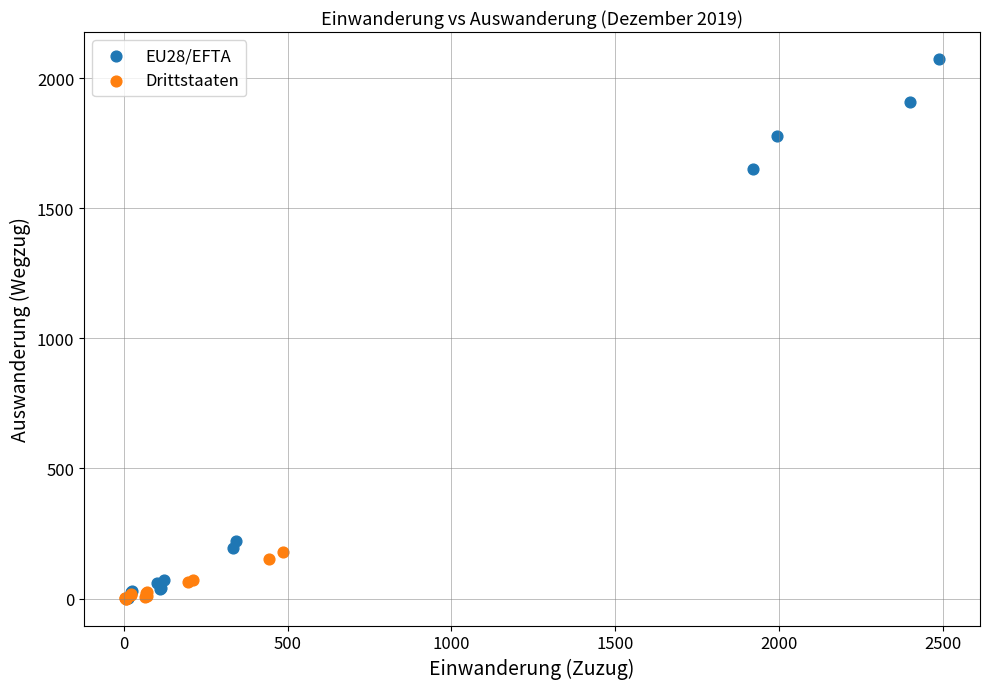

Which series contains the highest Y value?

EU28/EFTA